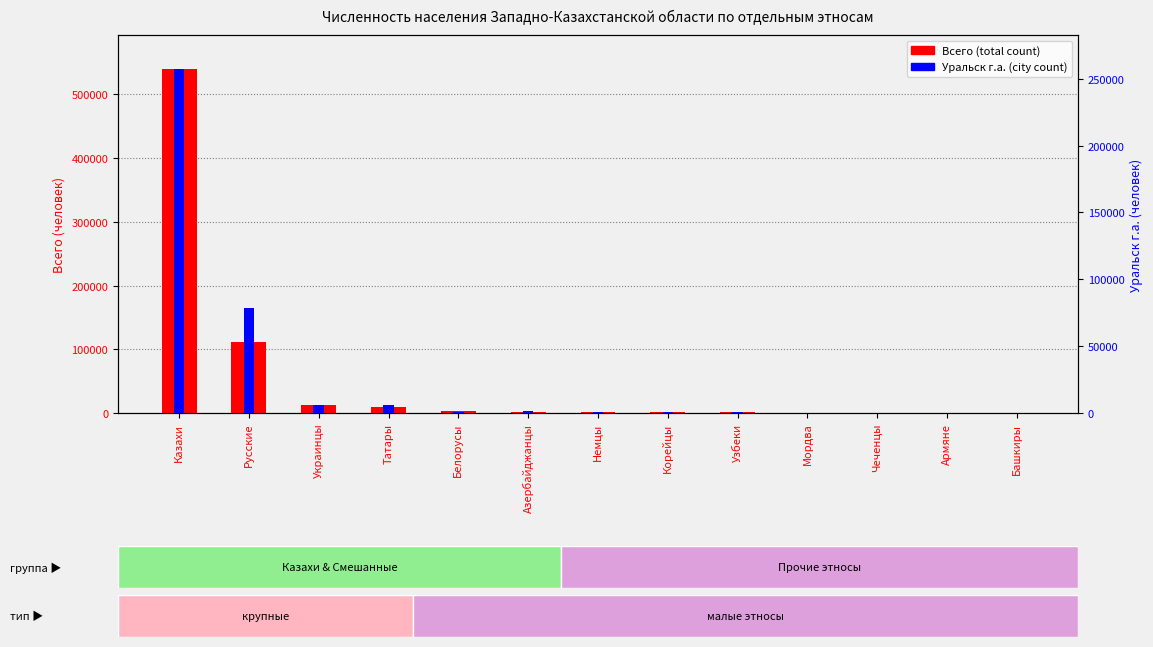

How many categories are shown in the chart?

13